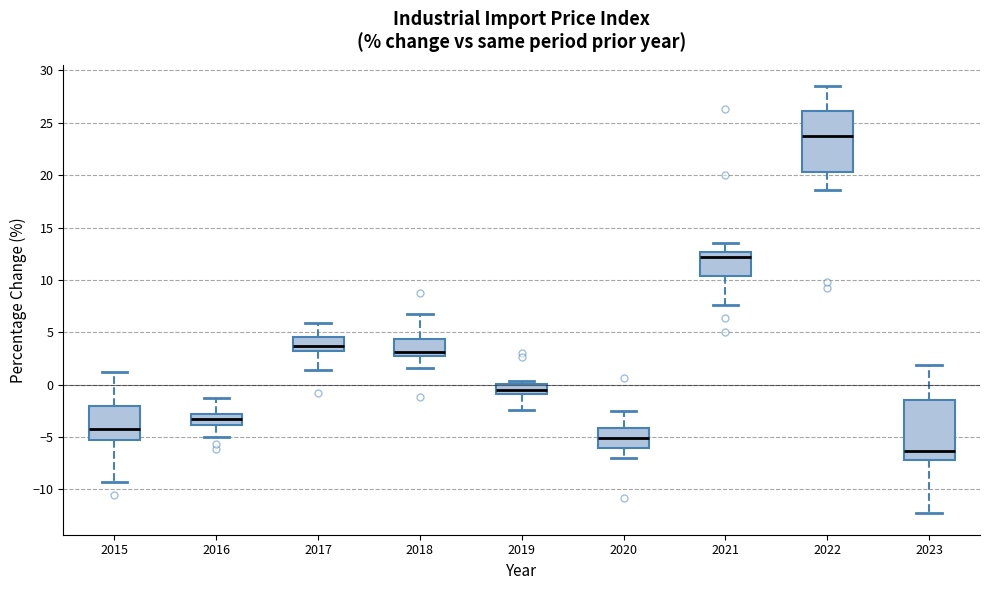

Reading left to right, read every box against the y-axis: the position of its median line, the range the box covers, and the ends of its whiskers. The values are not printed on the chart, so give them approximately, as read against the axis.

2015: median -4.0, box -5.0 to -2.0, whiskers -9.5 to 1.0
2016: median -3.5, box -4.0 to -3.0, whiskers -5.0 to -1.5
2017: median 3.5, box 3.0 to 4.5, whiskers 1.5 to 6.0
2018: median 3.0, box 2.5 to 4.5, whiskers 1.5 to 6.5
2019: median -0.5, box -1.0 to 0.0, whiskers -2.5 to 0.5
2020: median -5.0, box -6.0 to -4.0, whiskers -7.0 to -2.5
2021: median 12.0, box 10.5 to 12.5, whiskers 7.5 to 13.5
2022: median 24.0, box 20.5 to 26.0, whiskers 18.5 to 28.5
2023: median -6.5, box -7.0 to -1.5, whiskers -12.5 to 2.0